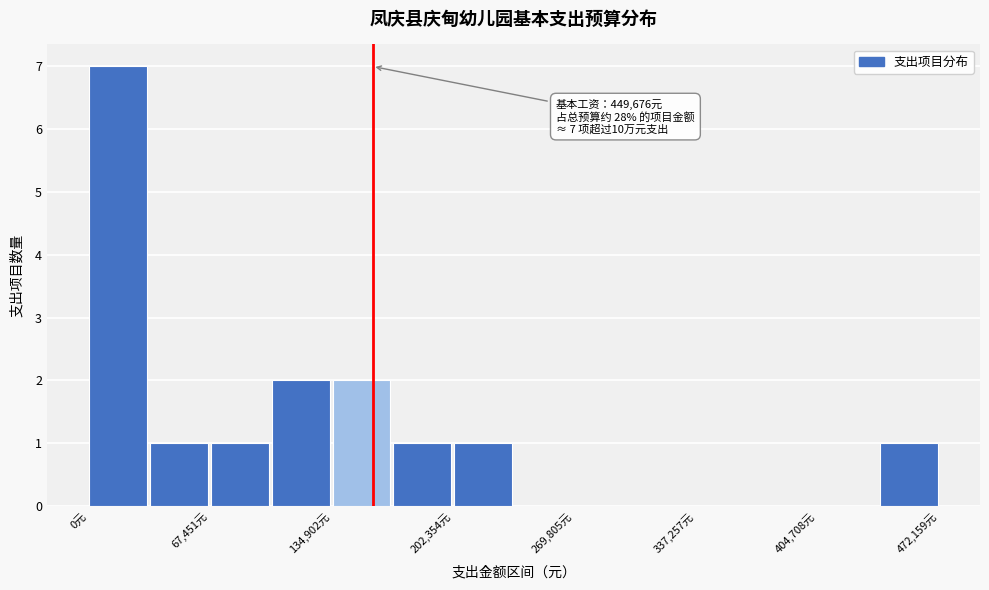

Around what value on the x-axis is the tallest bar? Give the approximate position of its centre, as read against the axis.

20000